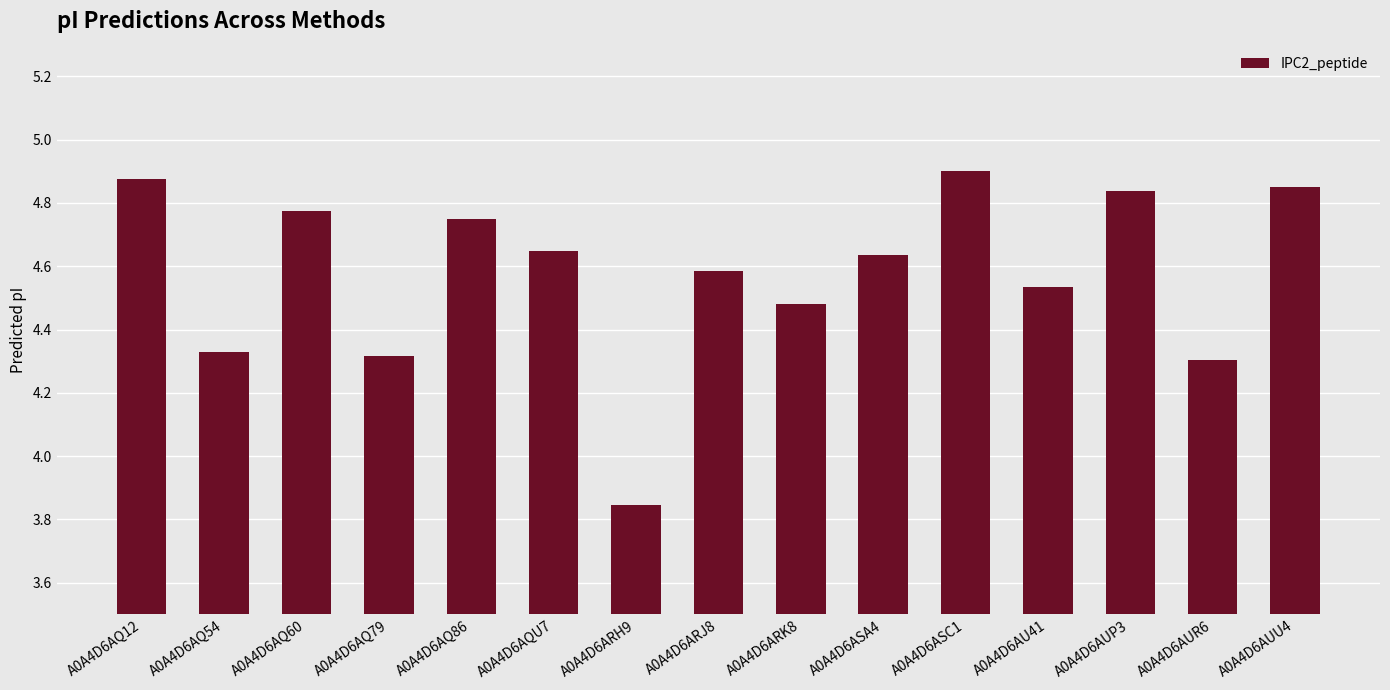

How many data points are above 4?

14